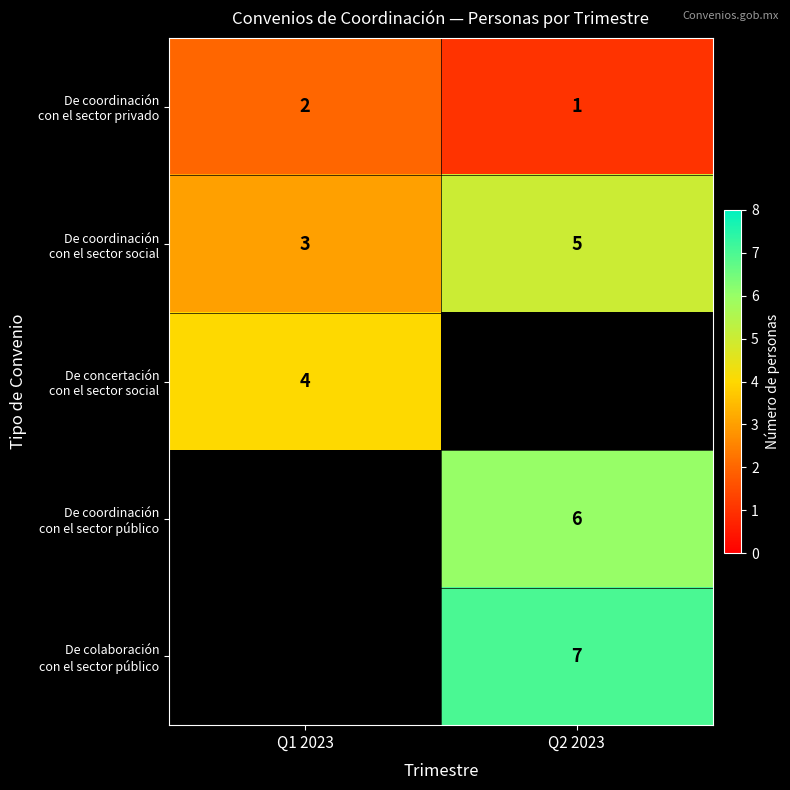

Which series has the largest range (max minus min)?

De coordinación con el sector social